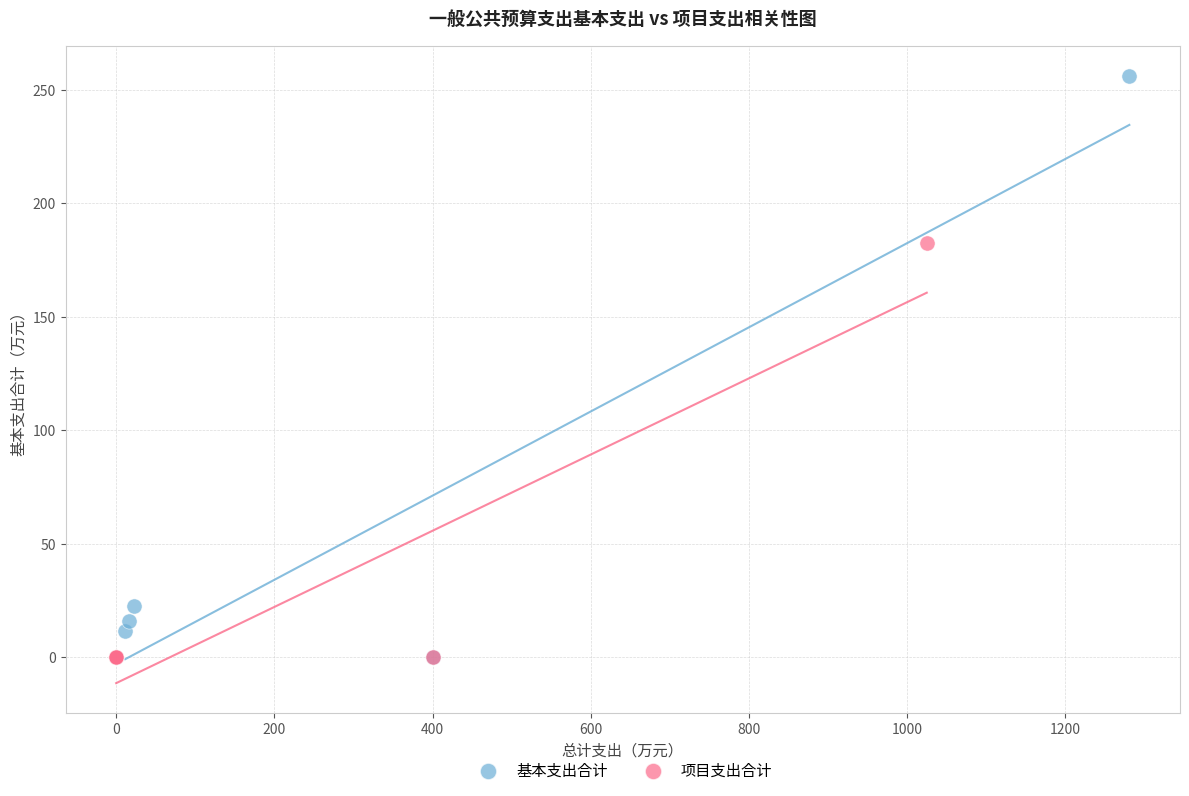

Which series has the widest spread of Y values?

基本支出合计